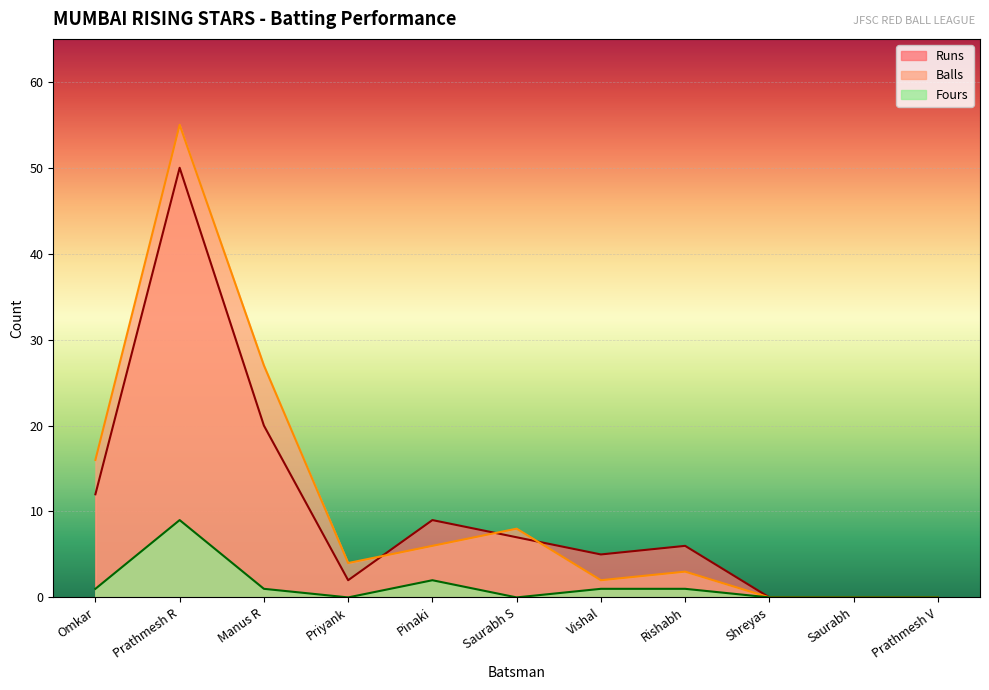

True or false: Balls has a value of 10 at Omkar.

False